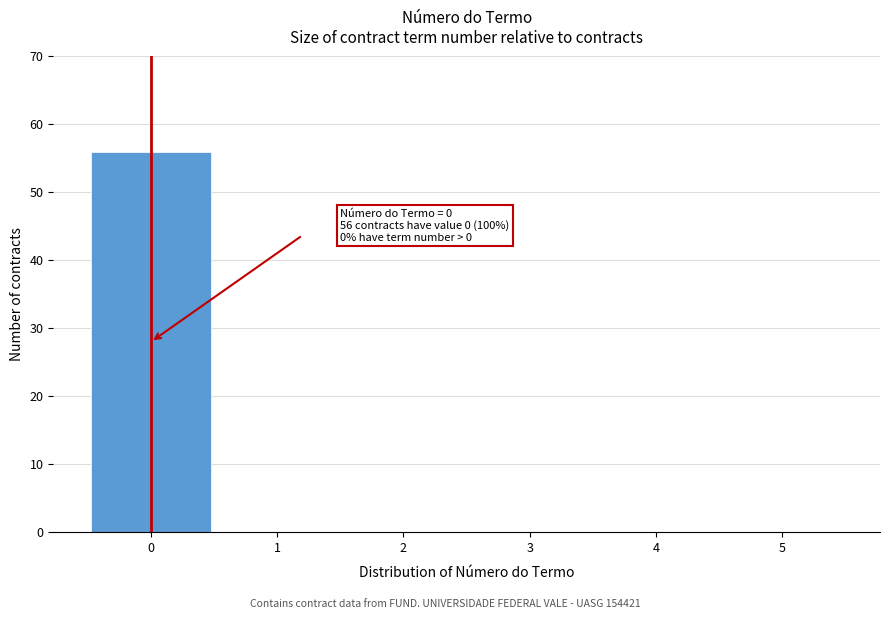

Reading left to right, transcribe all the data shown in this chart.

0=56	1=0	2=0	3=0	4=0	5=0